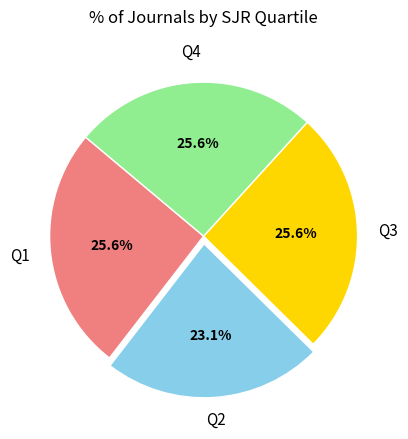

Does any single category account for the majority?

No